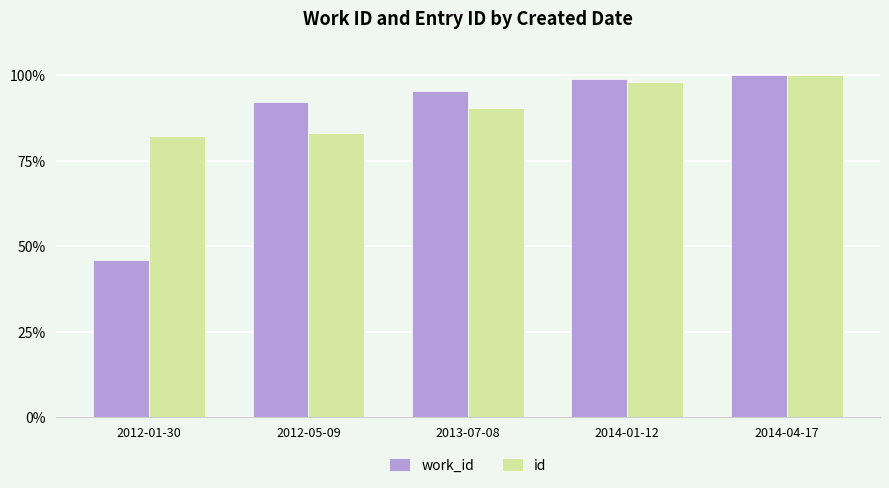

The value of id at 2012-05-09 is 83.1. True or false?

True